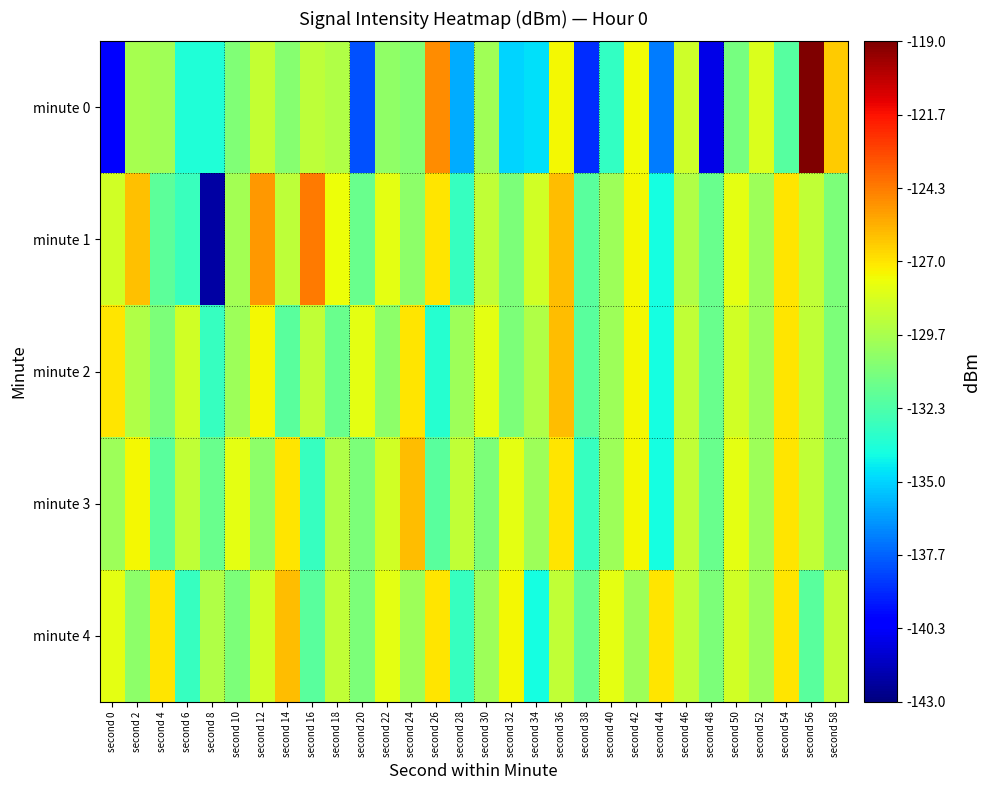

How many distinct data groups are displayed?

5